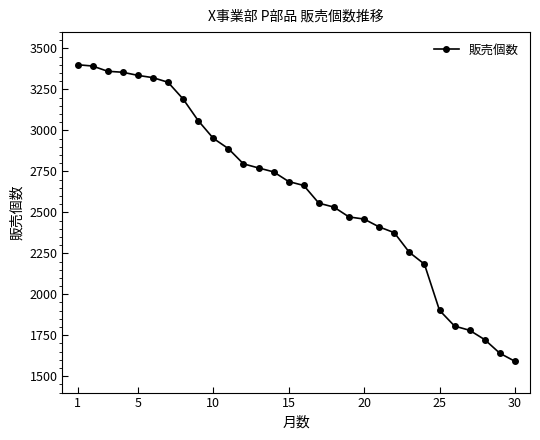

What is the value of the 18th point from the left?

2532